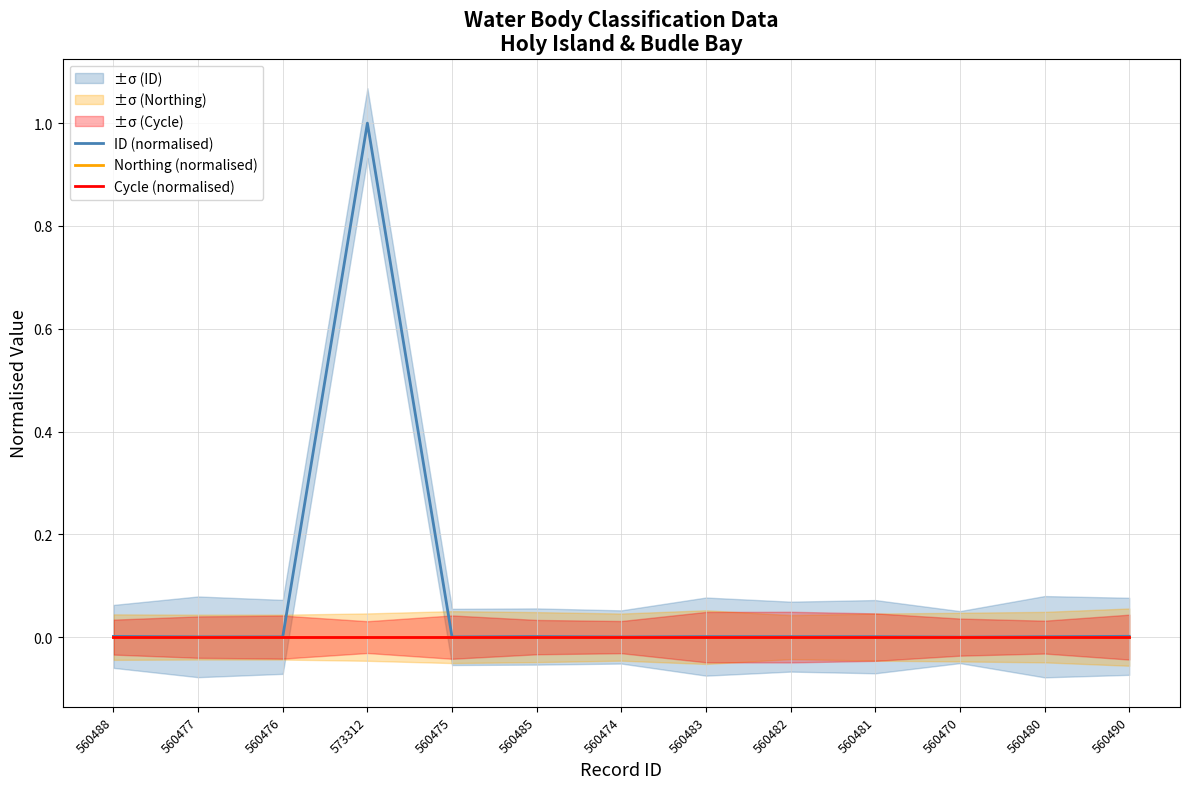

Does the chart display data point markers on the line(s)?

No